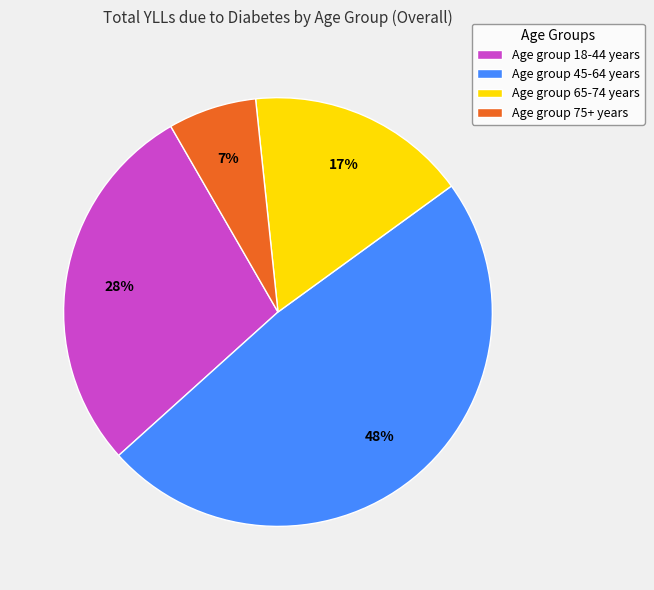

What percentage is the Age group 75+ years slice, to the nearest percent?

7%